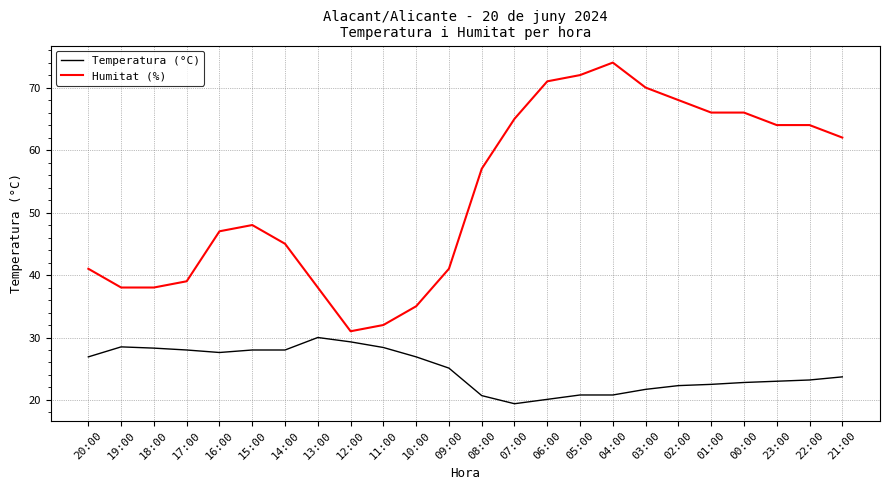

What is the highest value of the Temperatura (°C) series?

30.0